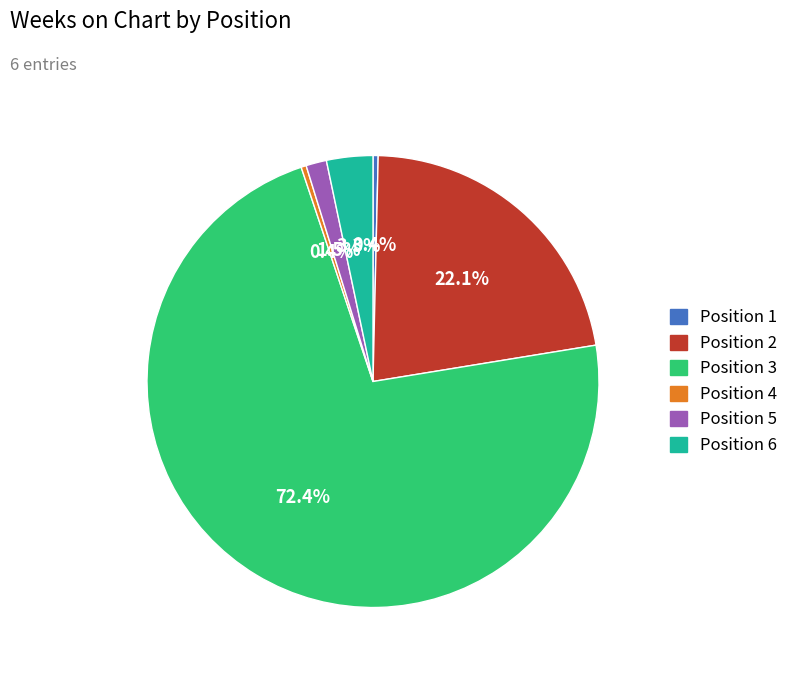

How many segments does this pie chart have?

6